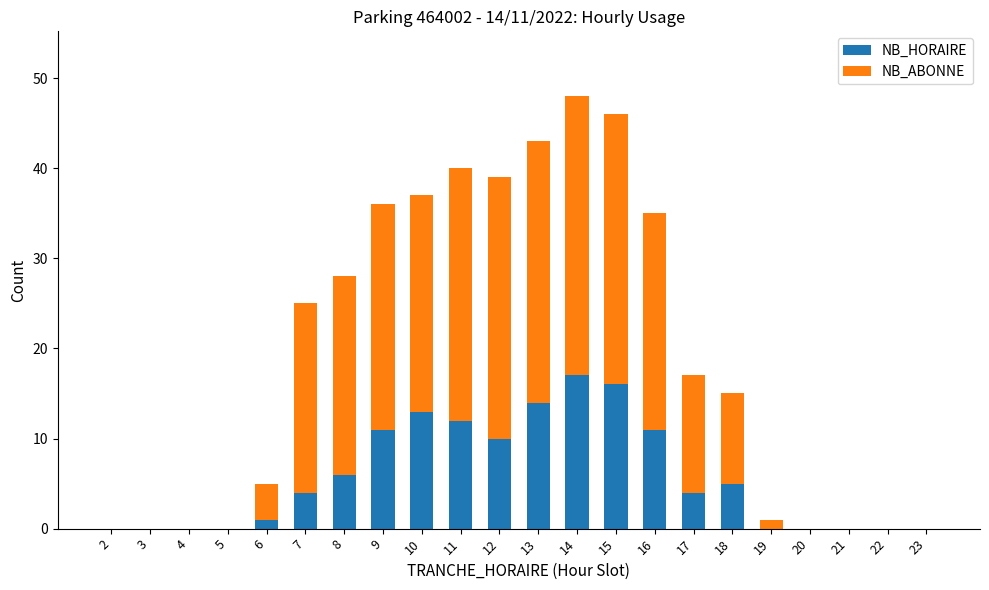

Count the number of data series in this chart.

2